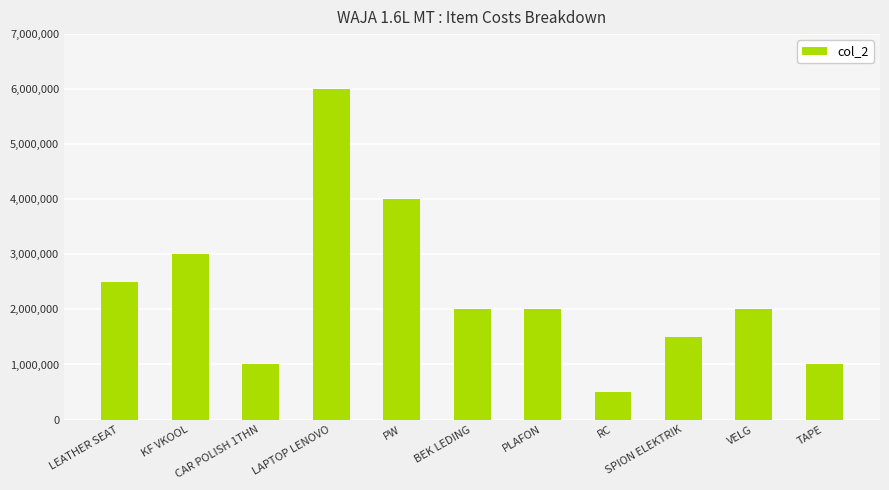

Which label corresponds to the largest value in the chart?

LAPTOP LENOVO